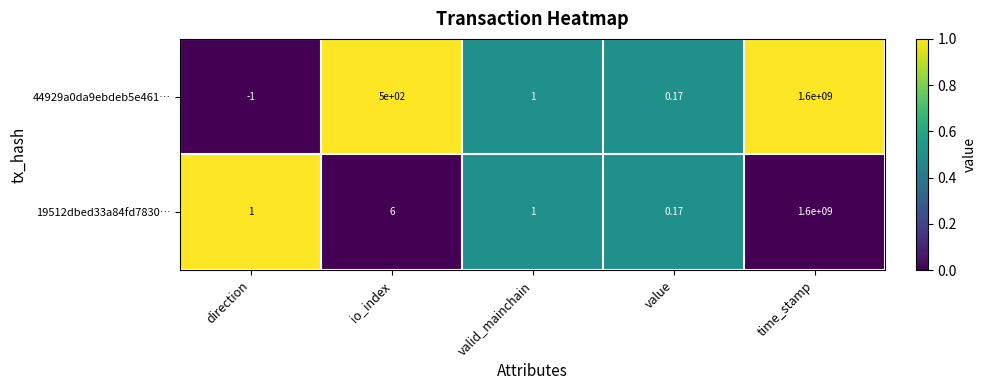

List the series in order of their overall mean, highest first.

44929a0da9ebdeb5e461…, 19512dbed33a84fd7830…